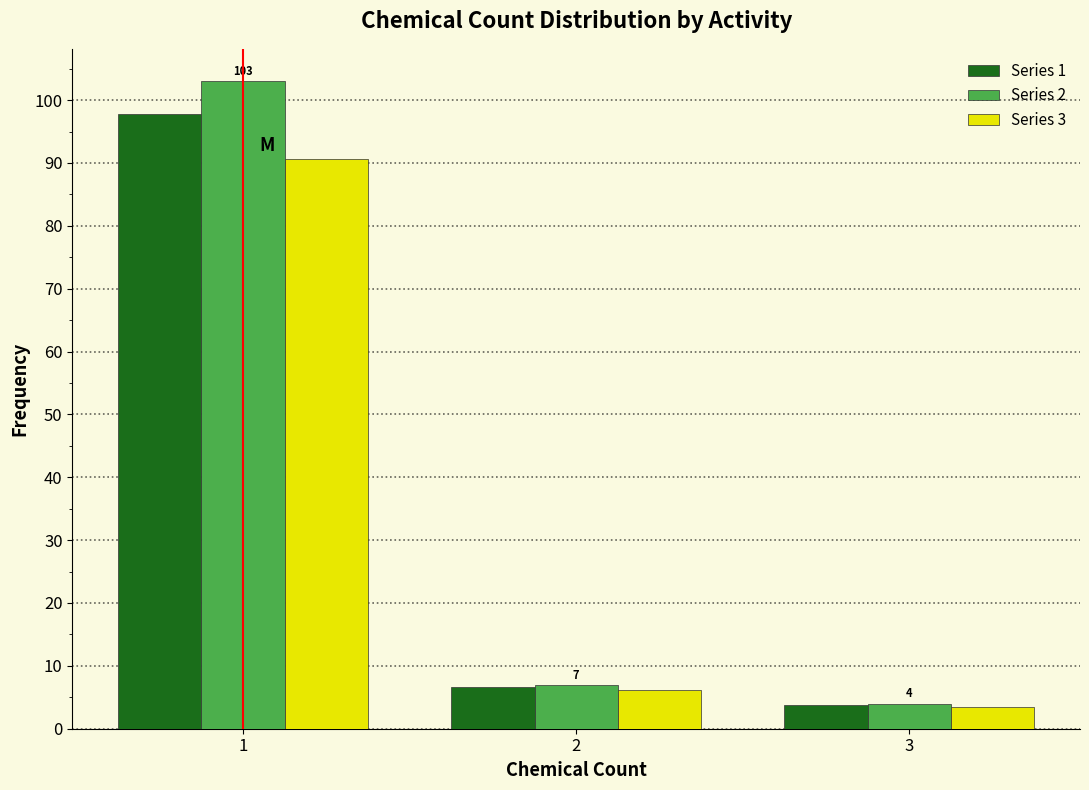

In the Series 1 series, which range on the x-axis has the tallest bar?

0.5 to 1.5